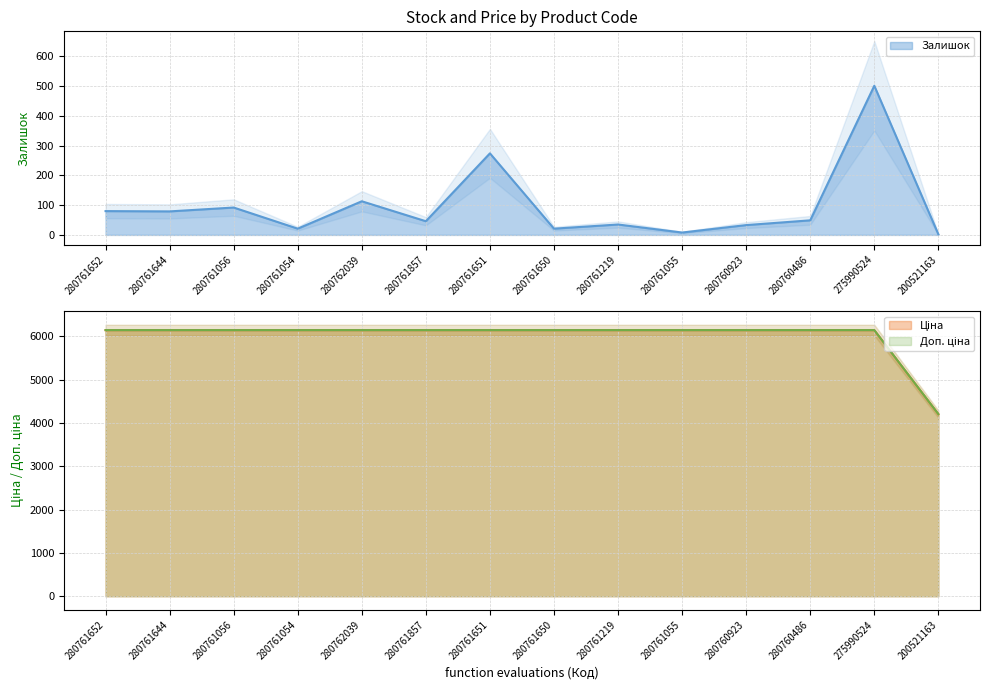

How many lines are shown in the chart?

3